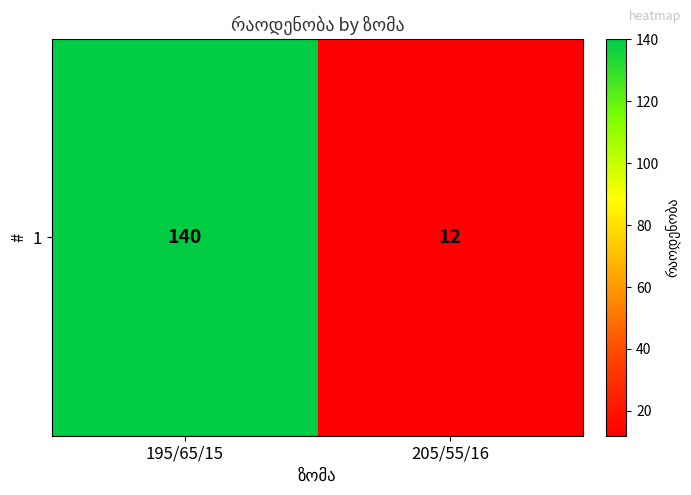

Reading left to right, list all the values displayed in this chart.

195/65/15=140	205/55/16=12